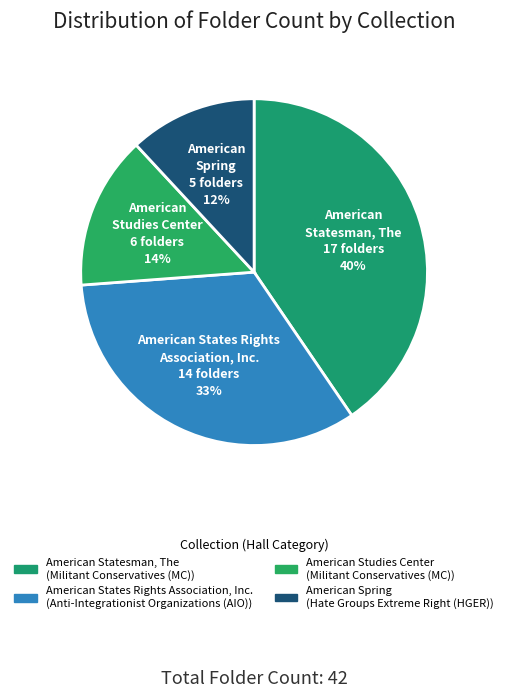

True or false: American States Rights Association, Inc. accounts for 33% of the total.

True